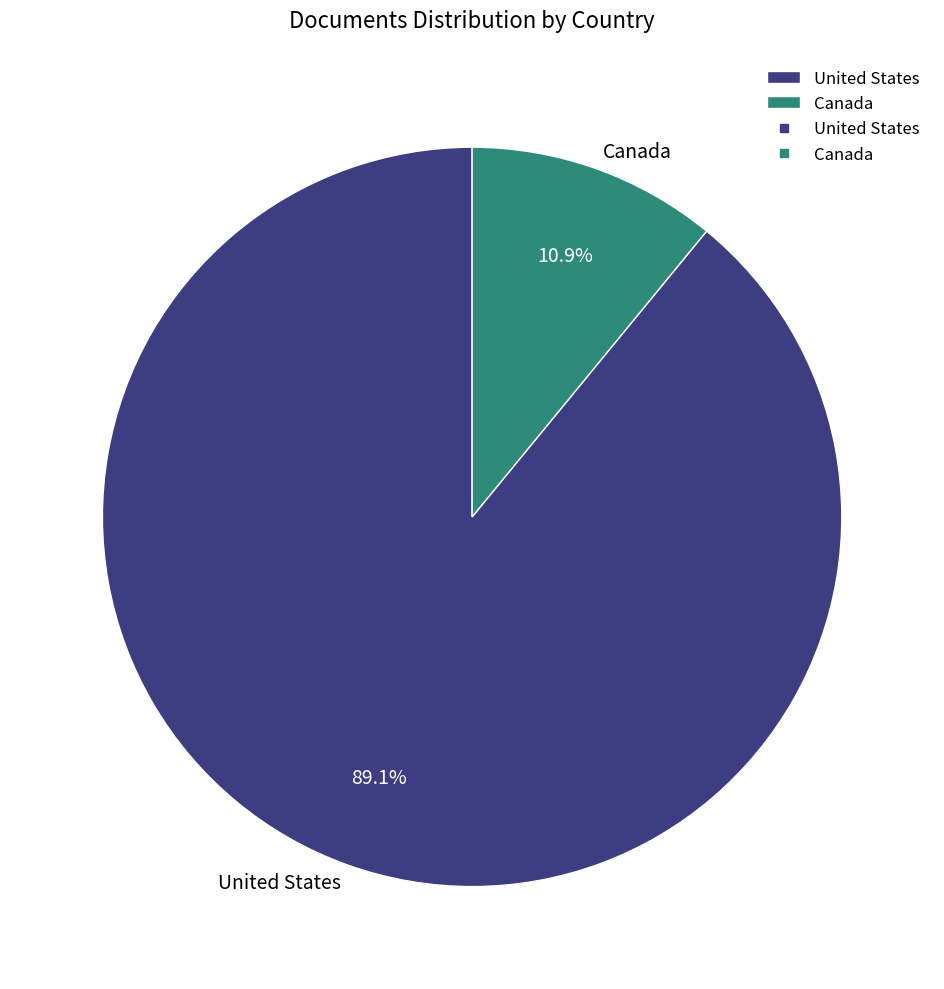

Count the number of slices in the pie.

2